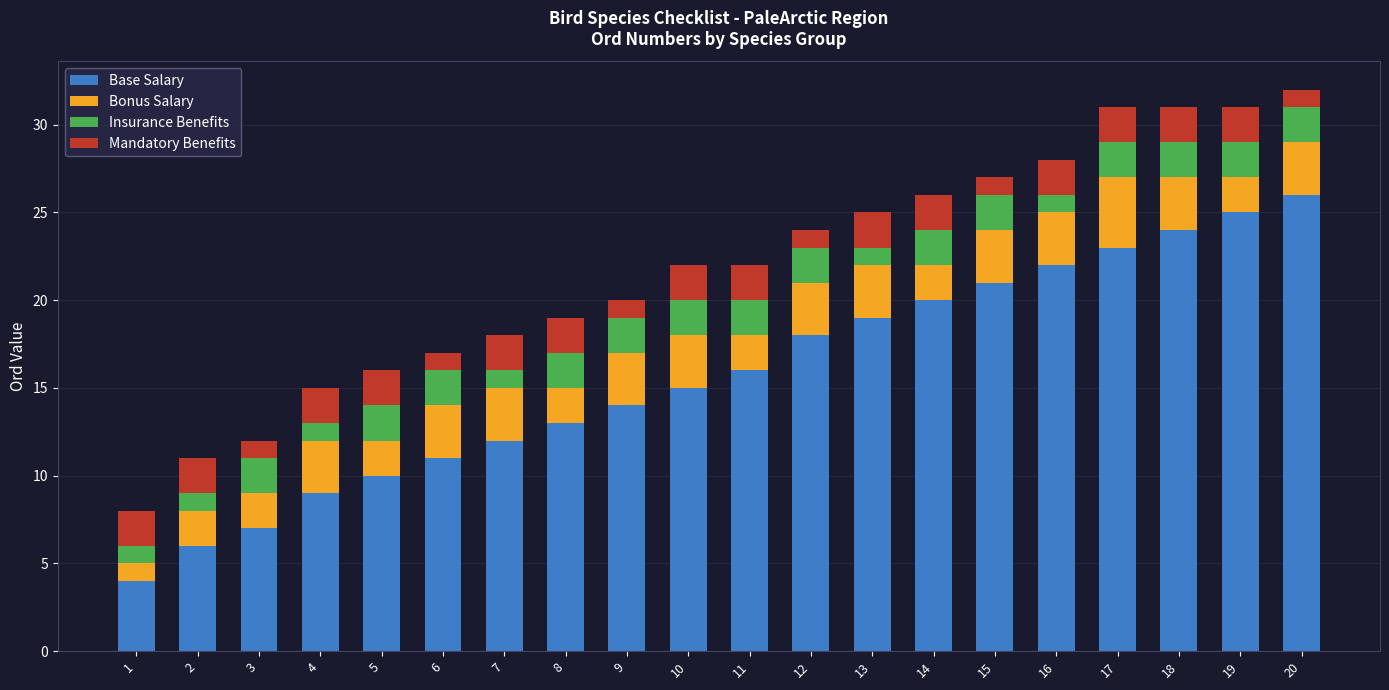

Does the chart contain any negative values?

No